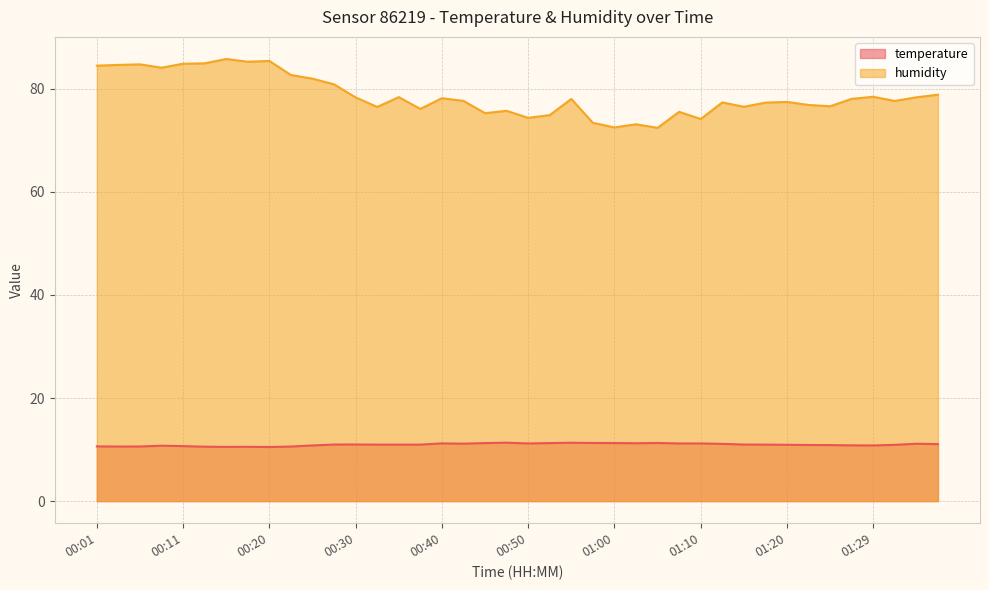

Which series changed the most between 01:29 and 01:34?

temperature